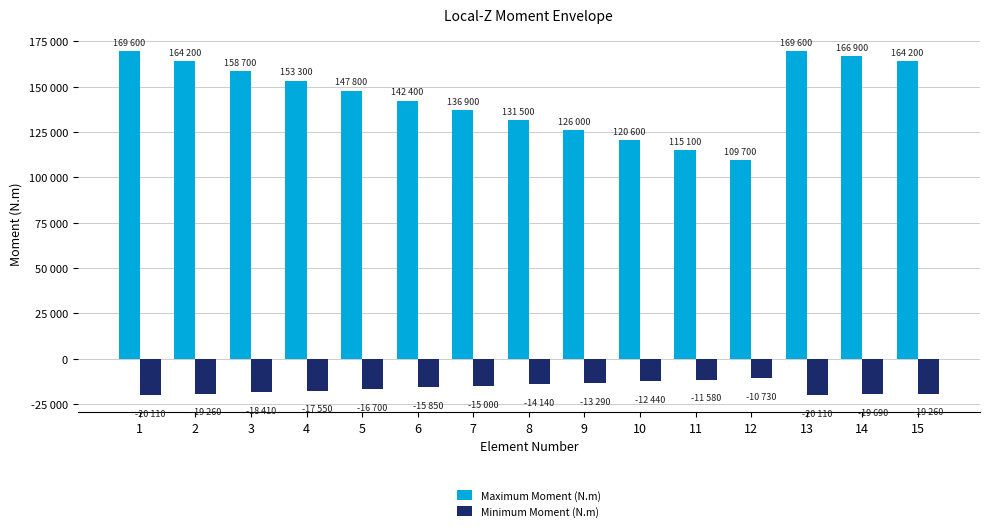

Does the chart contain any negative values?

Yes